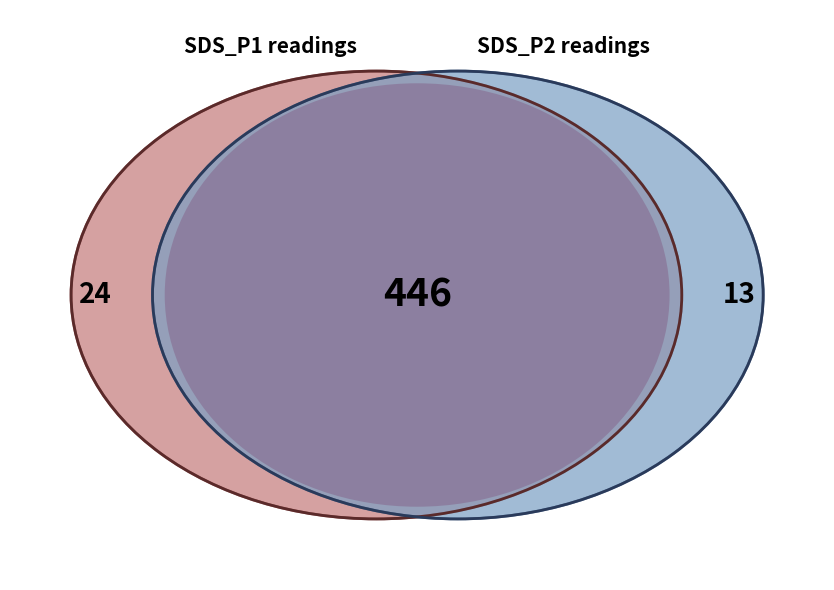

To the nearest percent, what portion does 4 represent?

5%